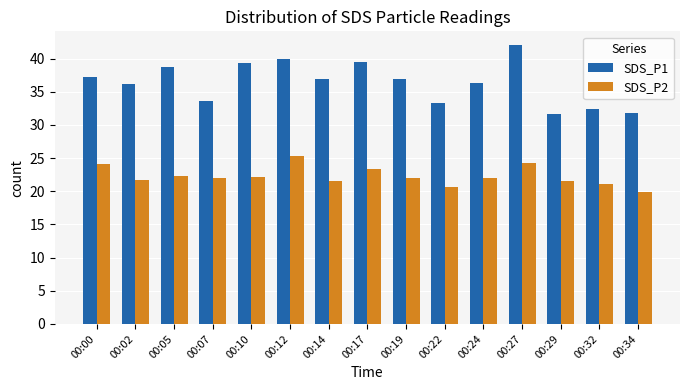

What are all the series names shown in the legend?

SDS_P1, SDS_P2